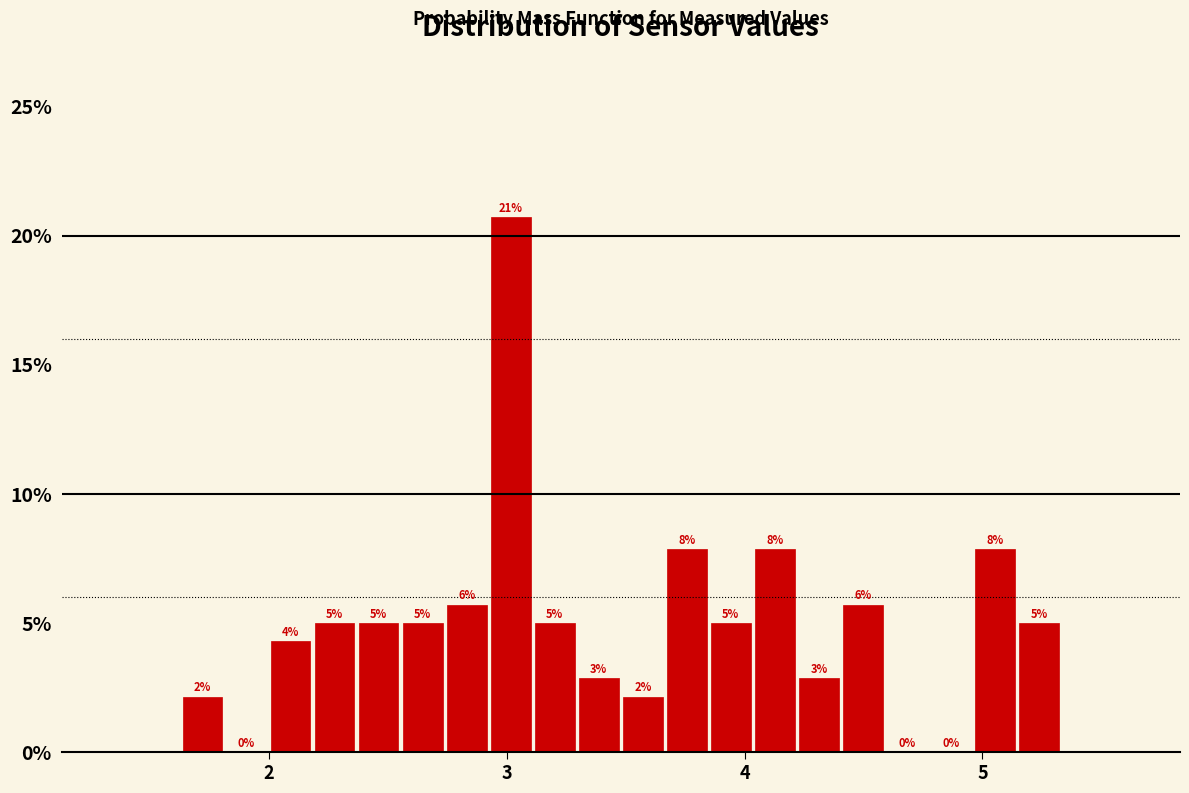

Around what value on the x-axis is the tallest bar? Give the approximate position of its centre, as read against the axis.

3.0